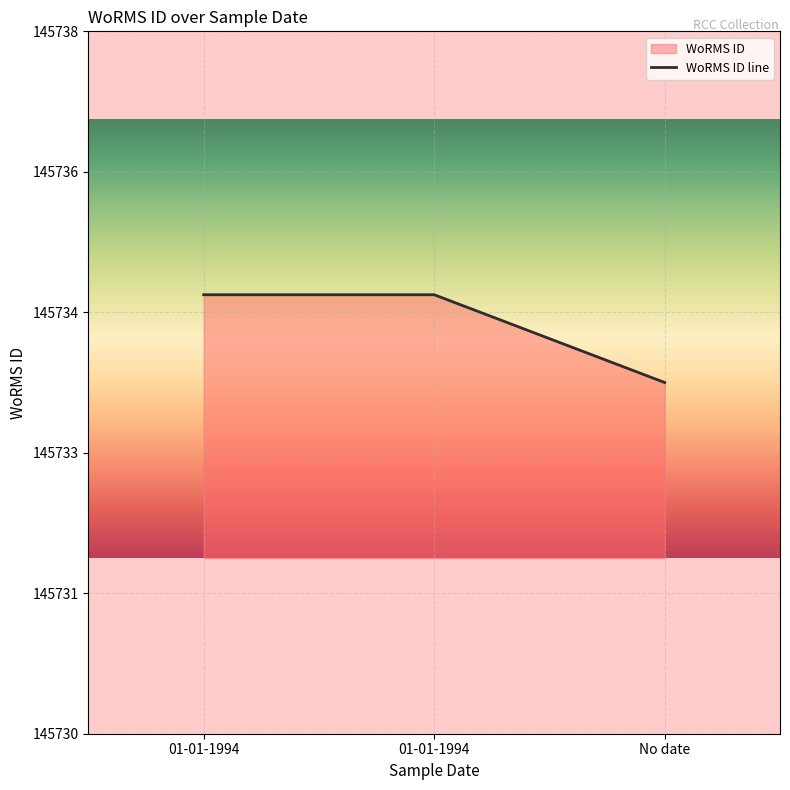

What is the greatest value displayed?

145735